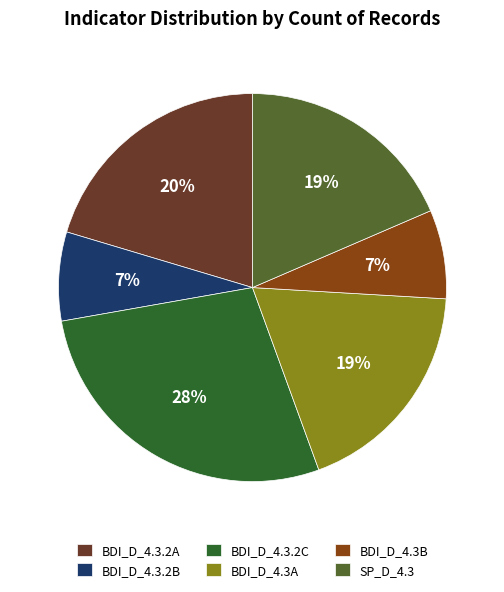

To the nearest percent, what is the average slice percentage?

17%